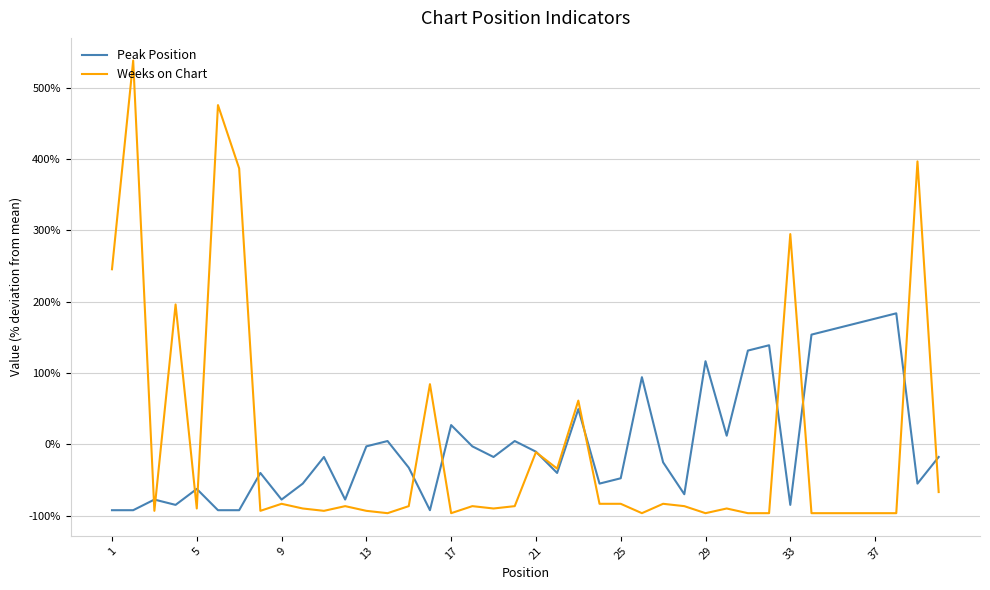

Does the chart display data point markers on the line(s)?

No